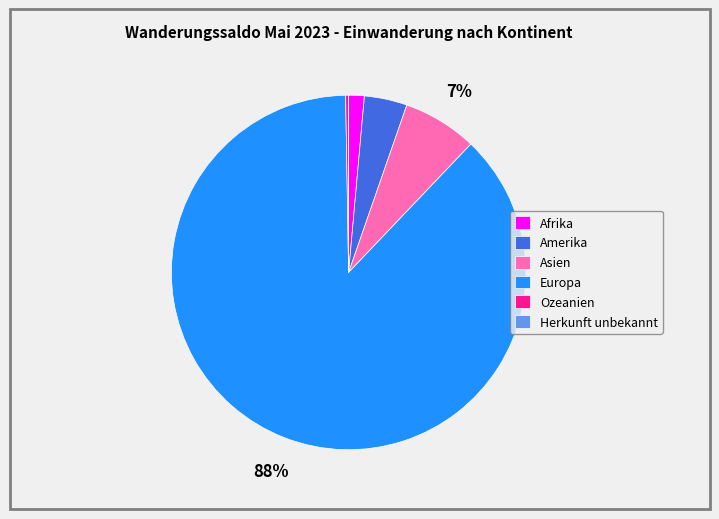

To the nearest percent, what is the combined percentage of Afrika and Europa?

89%